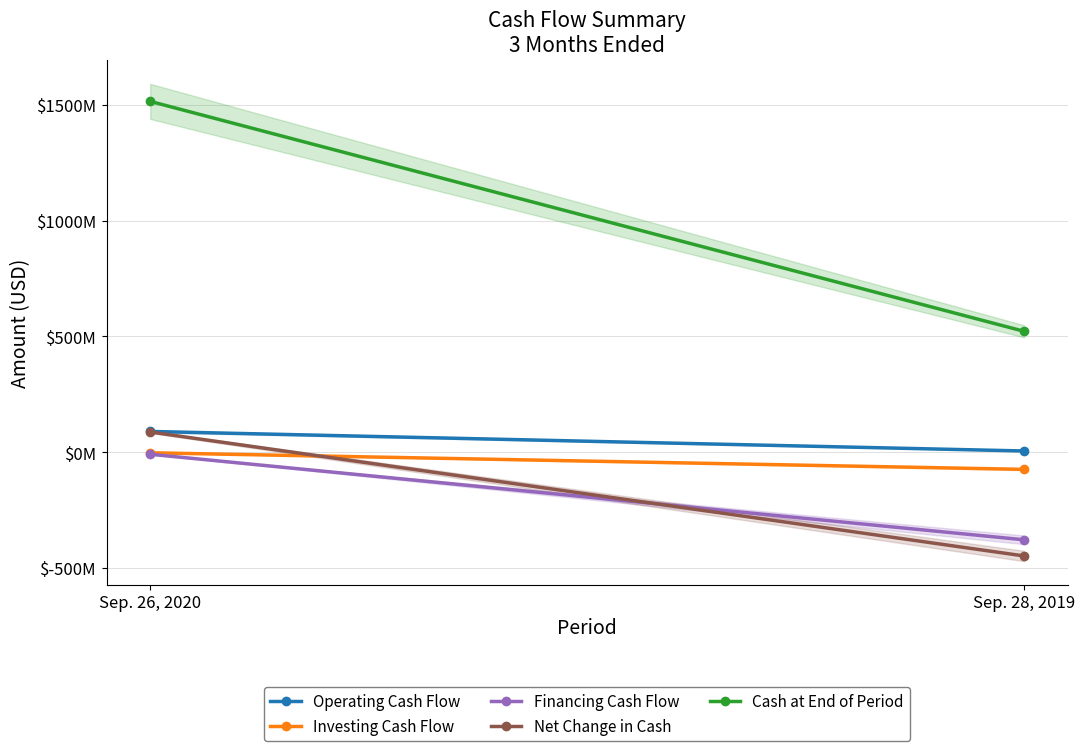

What is the approximate value of Cash at End of Period at Sep. 28, 2019, to the nearest 50?

522100000